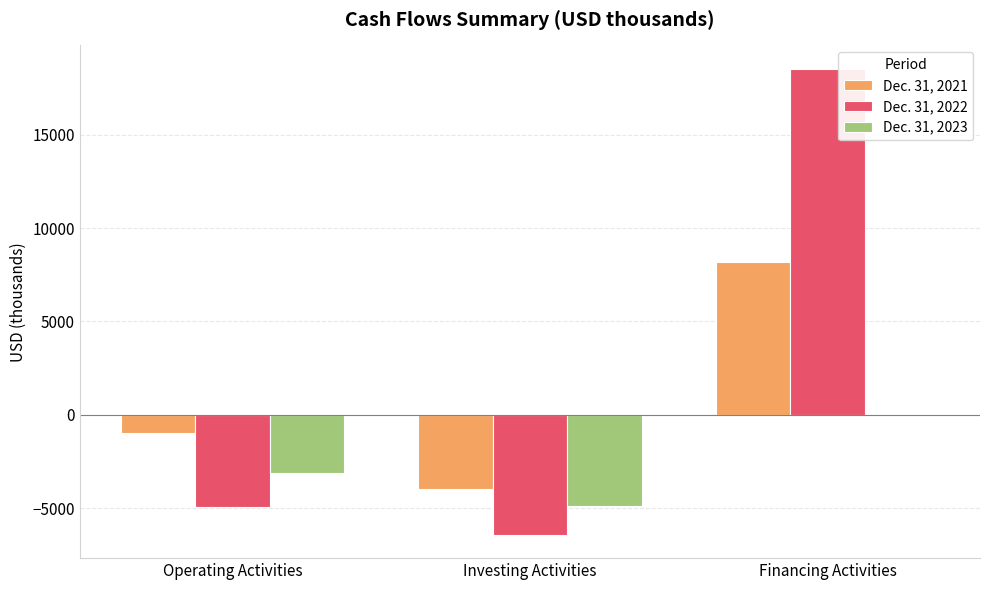

How many groups of bars are there?

3